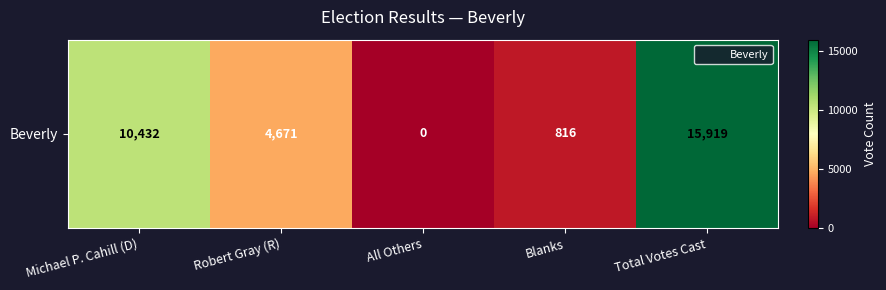

The chart shows a value of 4671 at Robert Gray (R). True or false?

True